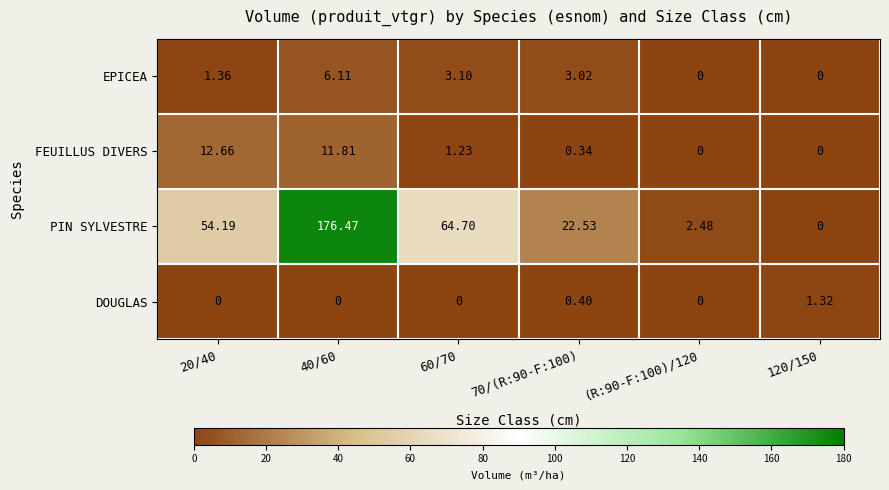

Between 60/70 and 120/150, which series saw the biggest shift?

PIN SYLVESTRE